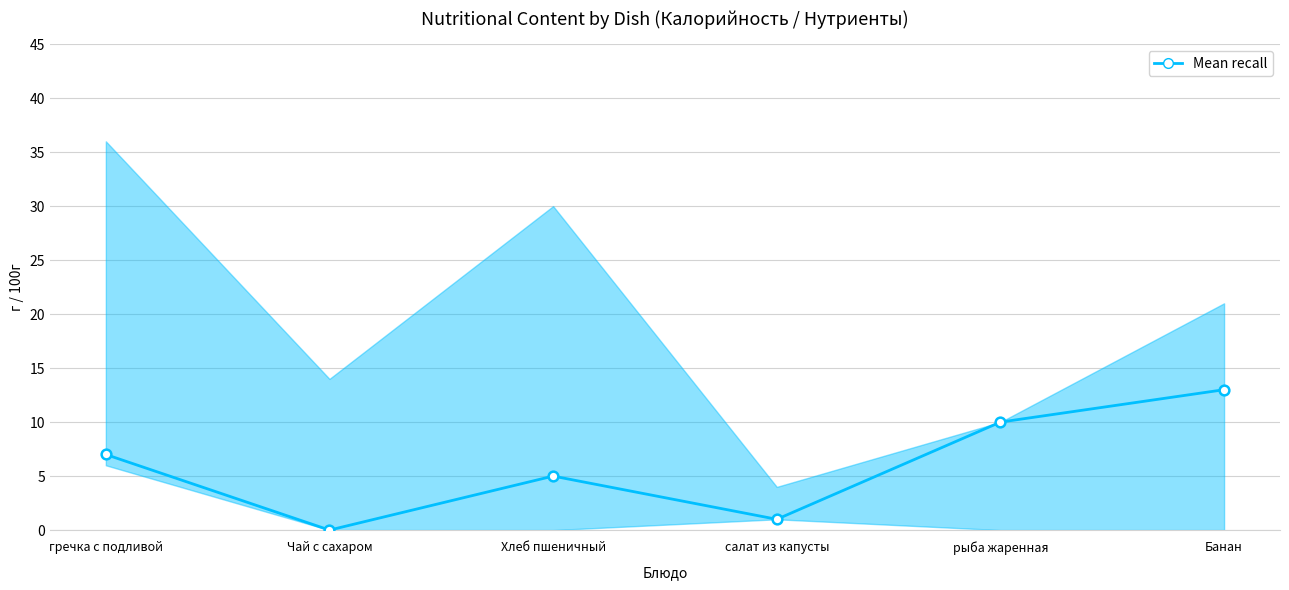

How many lines are shown in the chart?

1